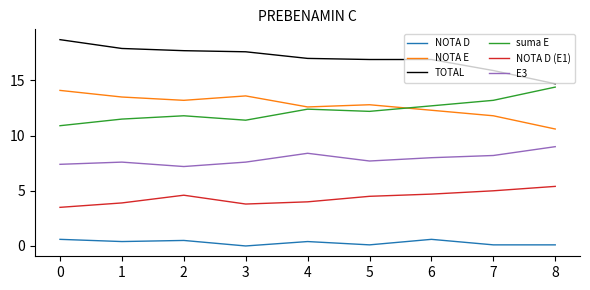

Which category has the lowest value in the TOTAL series?

8